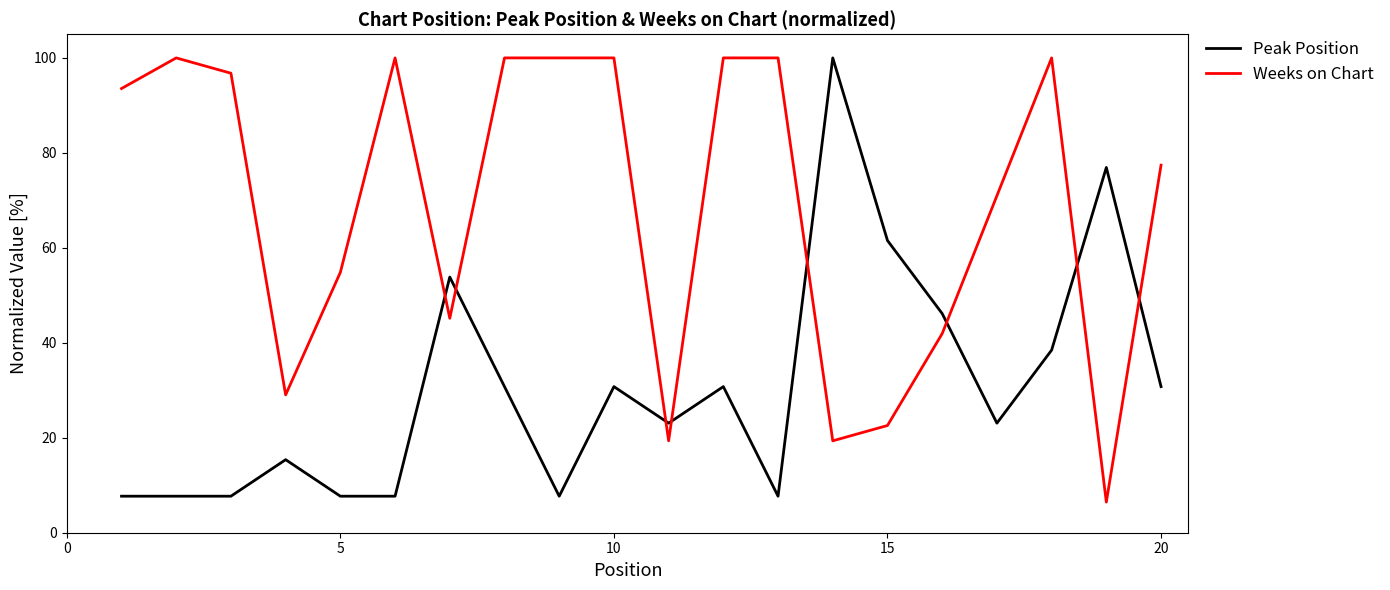

Which series has the largest total across all categories?

Weeks on Chart